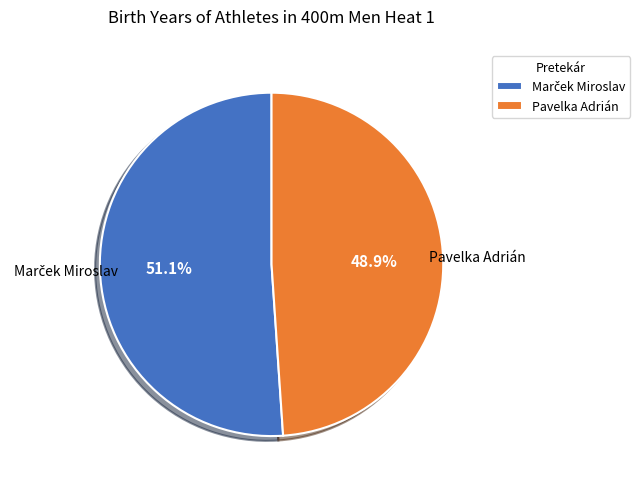

To the nearest percent, what portion does Pavelka Adrián represent?

49%